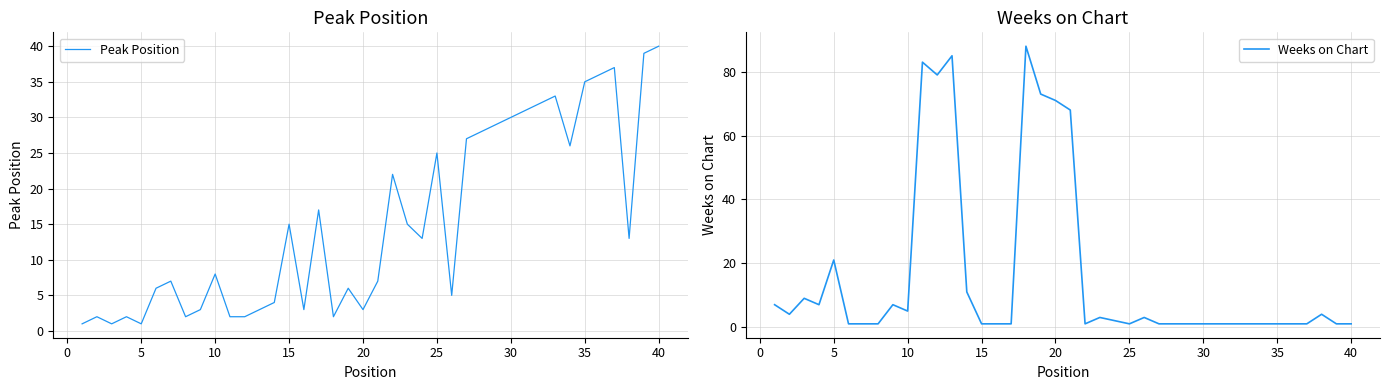

At how many categories does at least one series exceed 65?

7